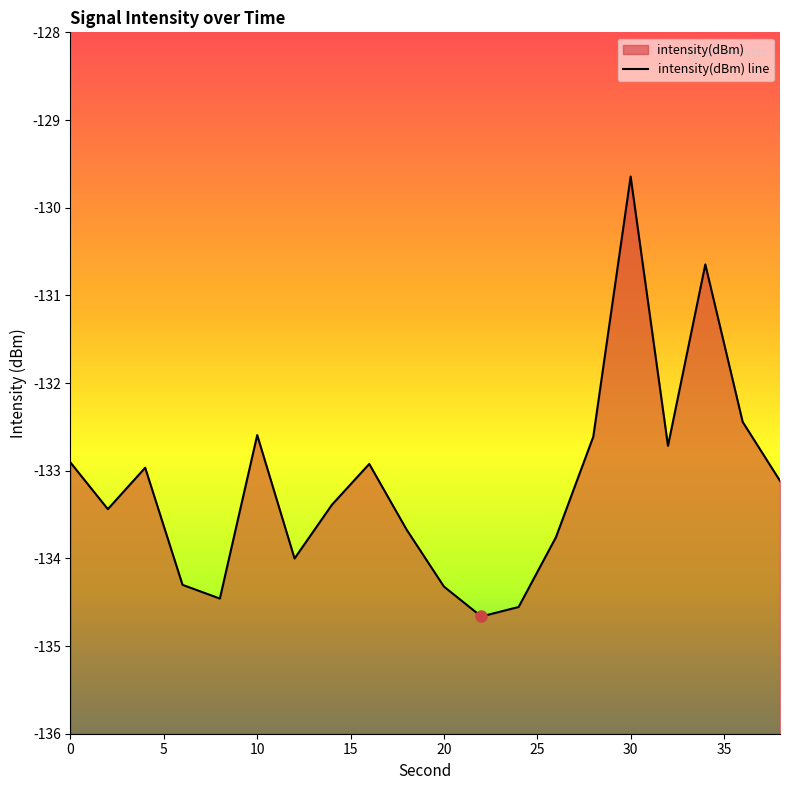

What is the sum of all values?

-2663.1